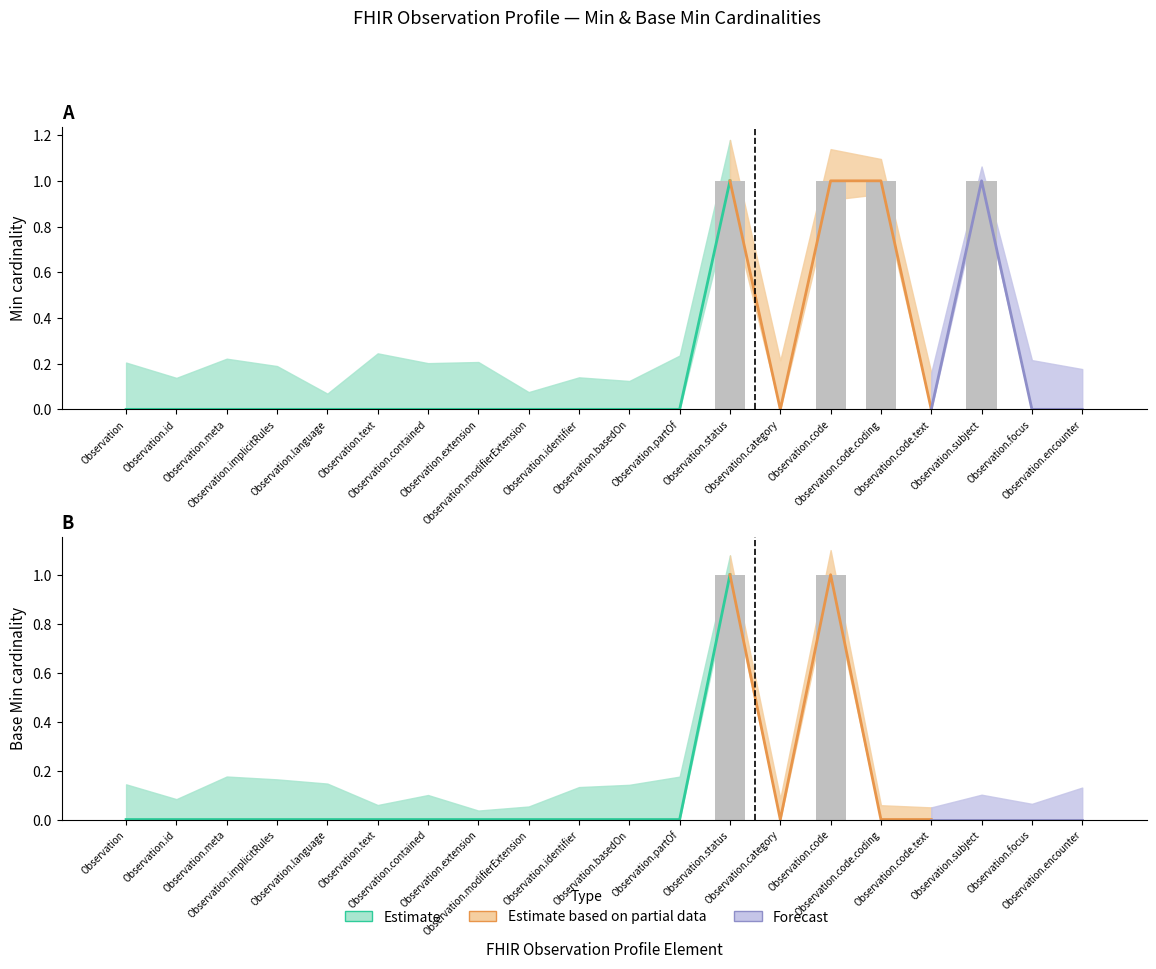

Which category has the highest value in the Min (Estimate) series?

Observation.status